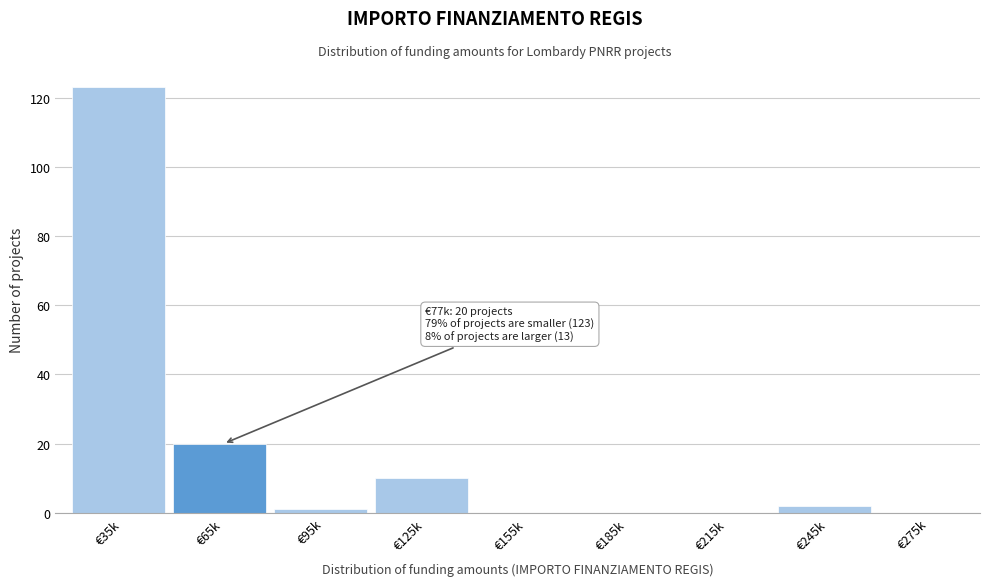

Reading left to right, what are all the values shown in this chart?

€35k=123	€65k=20	€95k=1	€125k=10	€155k=0	€185k=0	€215k=0	€245k=2	€275k=0